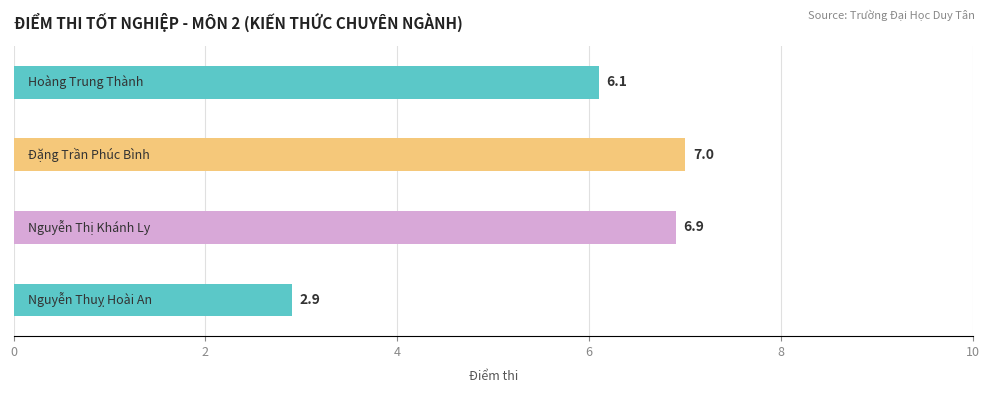

What is the difference between the maximum and minimum values?

4.1